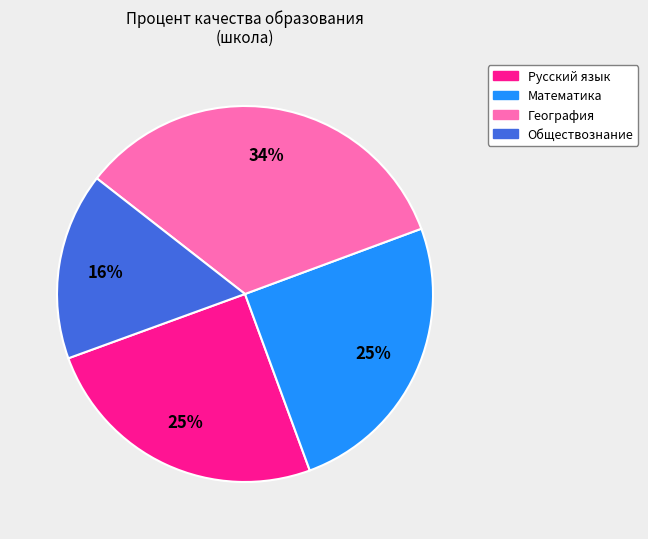

Is there any slice that represents more than half of the pie?

No